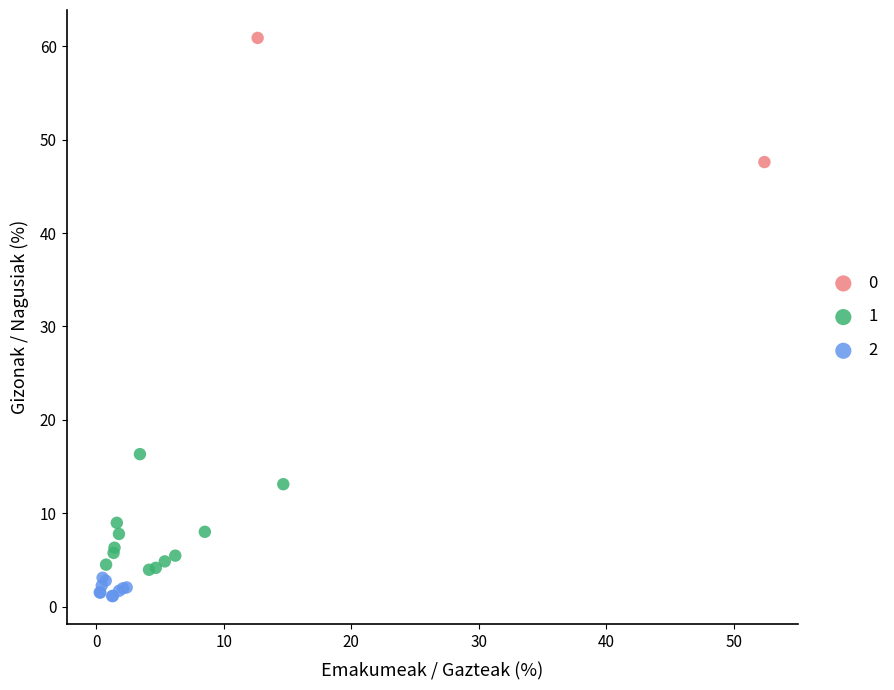

Which series reaches the minimum Y coordinate?

2